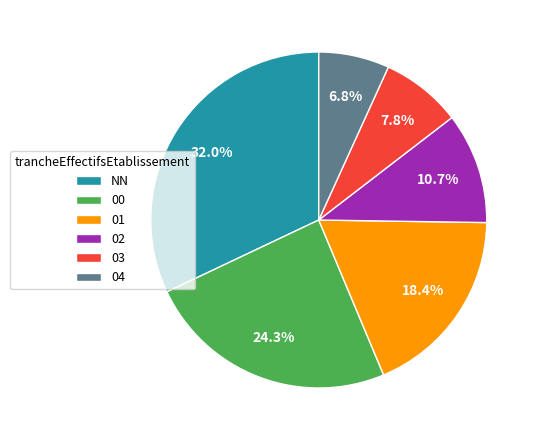

True or false: NN accounts for 32% of the total.

True